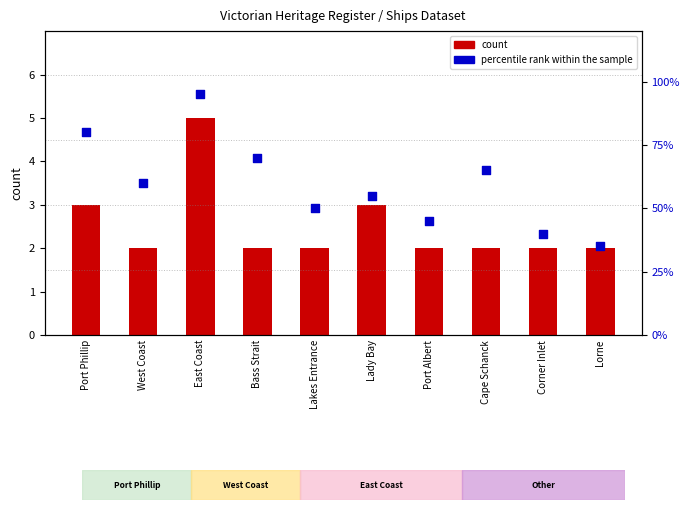

At how many categories does at least one series exceed 21?

10